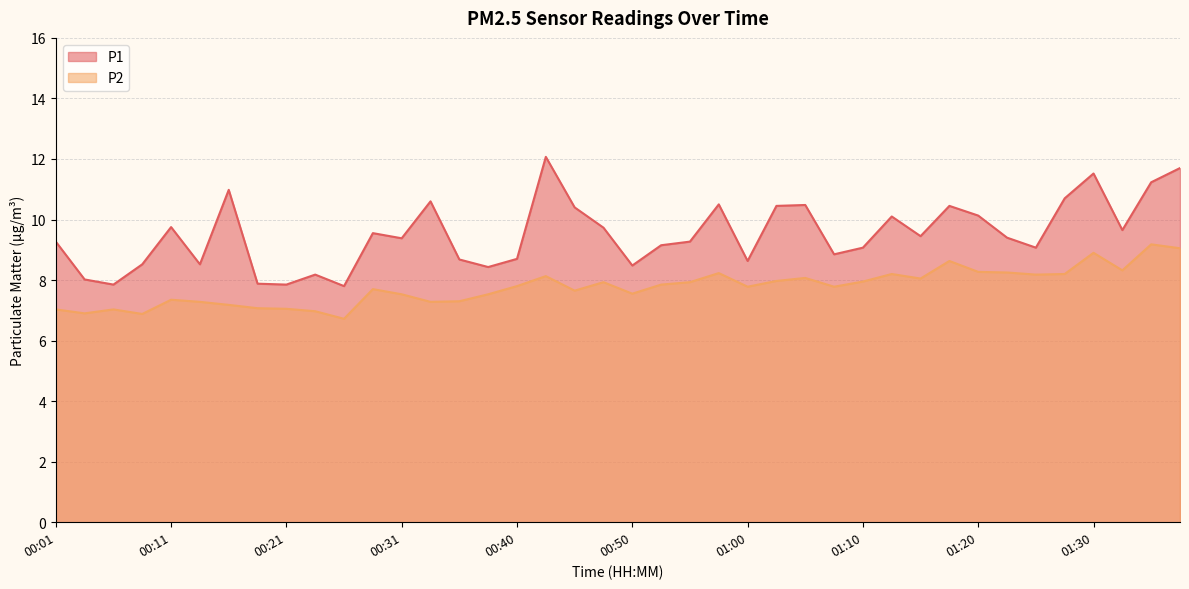

Is the value of P2 at 00:48 greater than the value of P1 at 00:43?

No